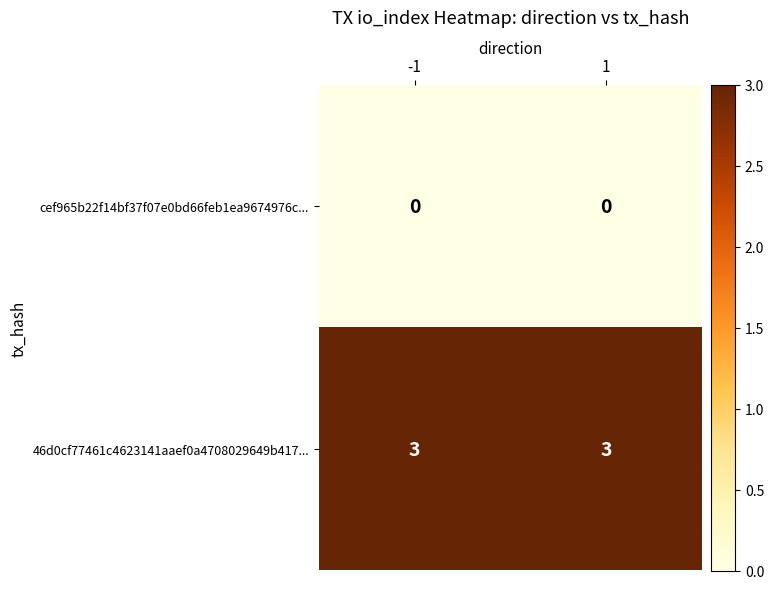

List the series in order of their peak value, lowest first.

cef965b22f14bf37f07e0bd66feb1ea9674976c..., 46d0cf77461c4623141aaef0a4708029649b417...